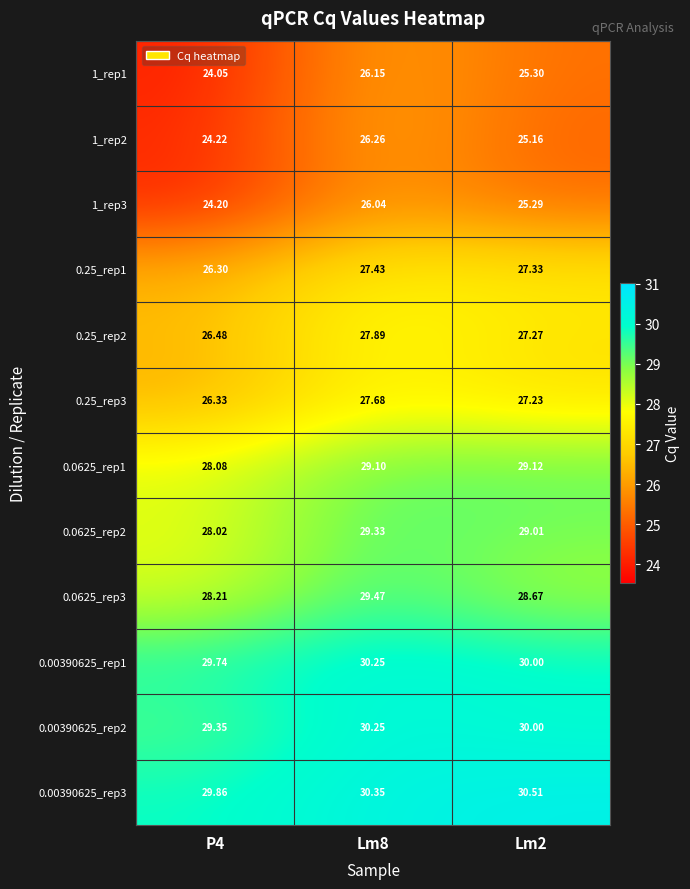

Is the value of 1_rep3 at Lm2 greater than the value of 0.25_rep3 at Lm8?

No